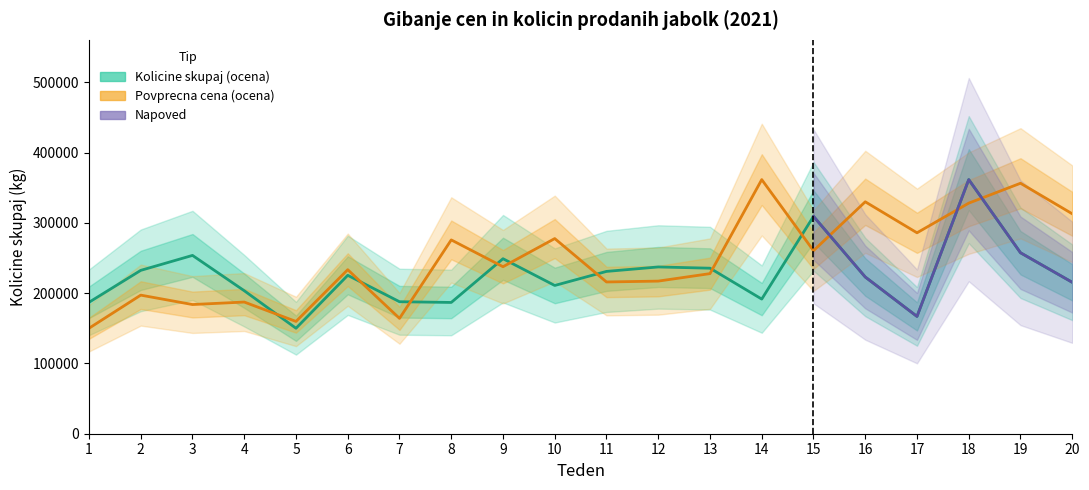

Between 11 and 16, which is larger?

11